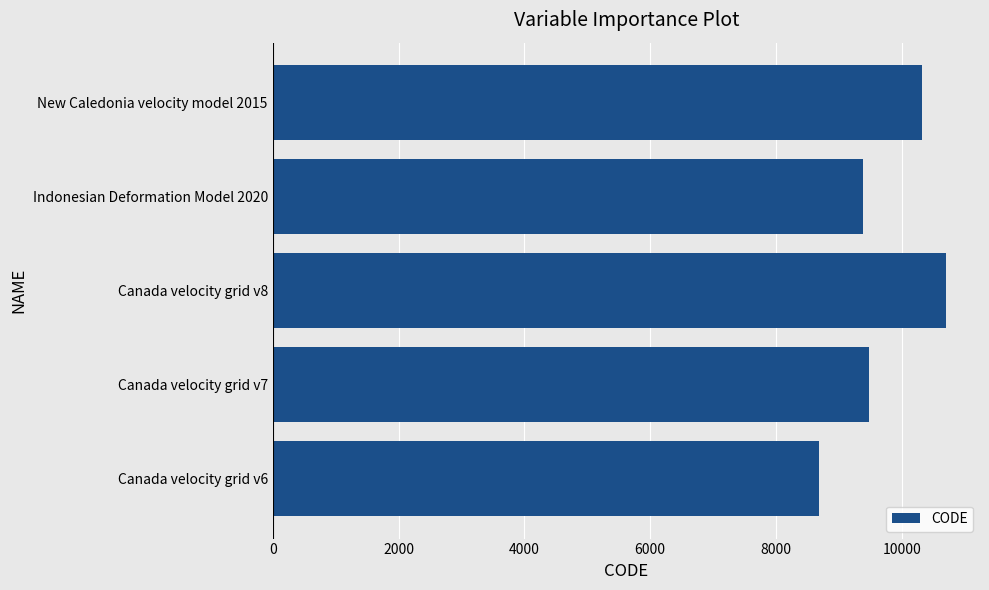

What is the sum of all values?

48564